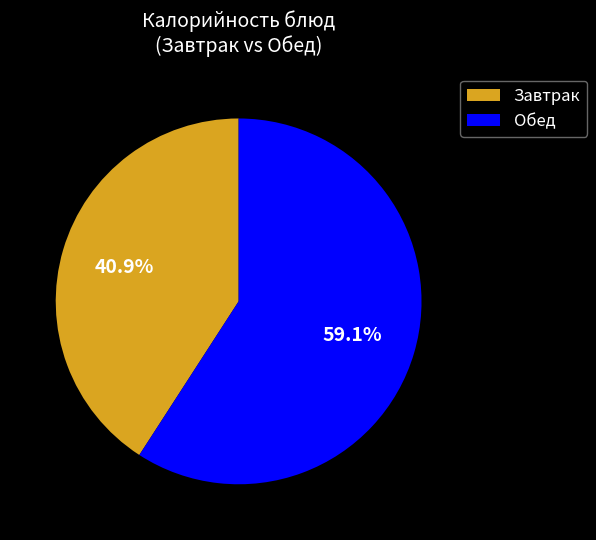

Which slice is the smallest?

Завтрак